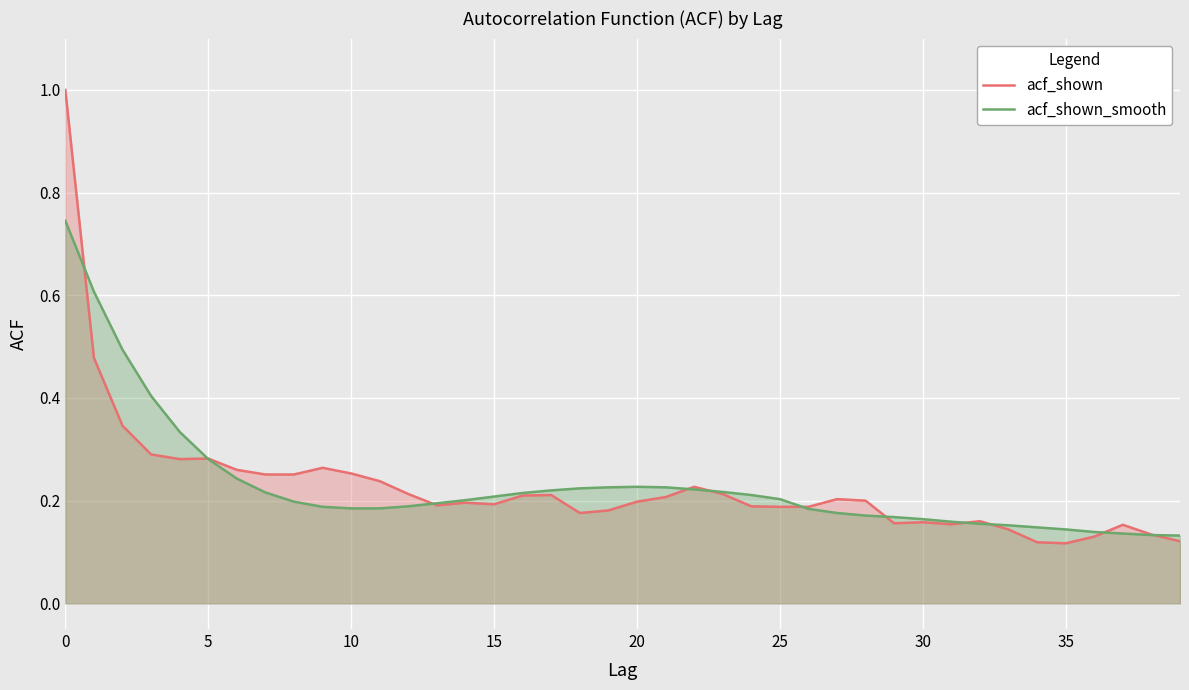

What is the average value of the acf_shown series?

0.2